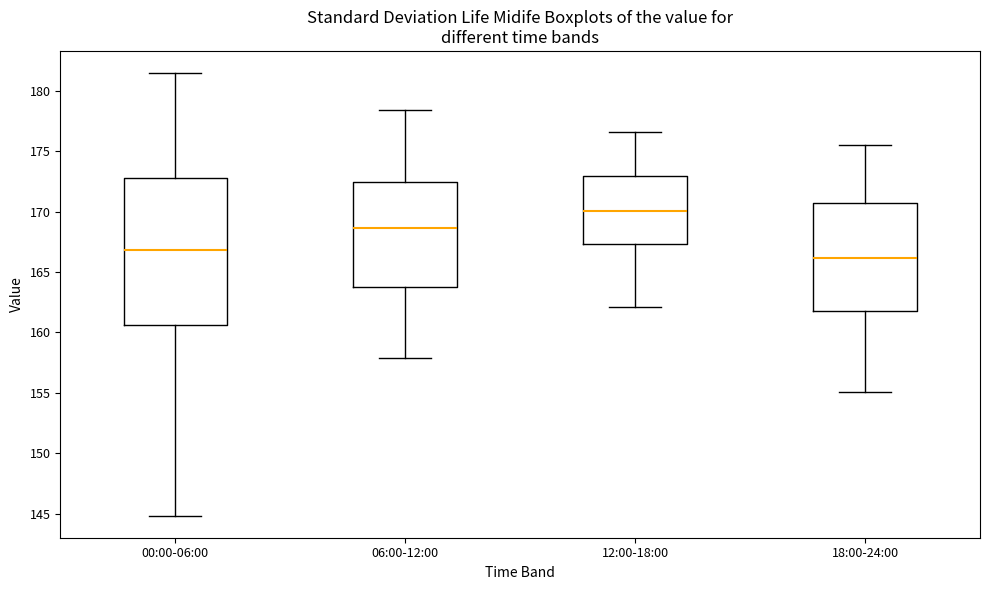

Reading left to right, transcribe this box plot: for each box, give where its median line is, the range the box spans, and where its two whiskers end, as read against the y-axis. The values are not printed on the chart, so give them approximately, as read against the axis.

00:00-06:00: median 167.0, box 160.5 to 172.5, whiskers 145.0 to 181.5
06:00-12:00: median 168.5, box 164.0 to 172.5, whiskers 158.0 to 178.5
12:00-18:00: median 170.0, box 167.5 to 173.0, whiskers 162.0 to 176.5
18:00-24:00: median 166.0, box 162.0 to 170.5, whiskers 155.0 to 175.5